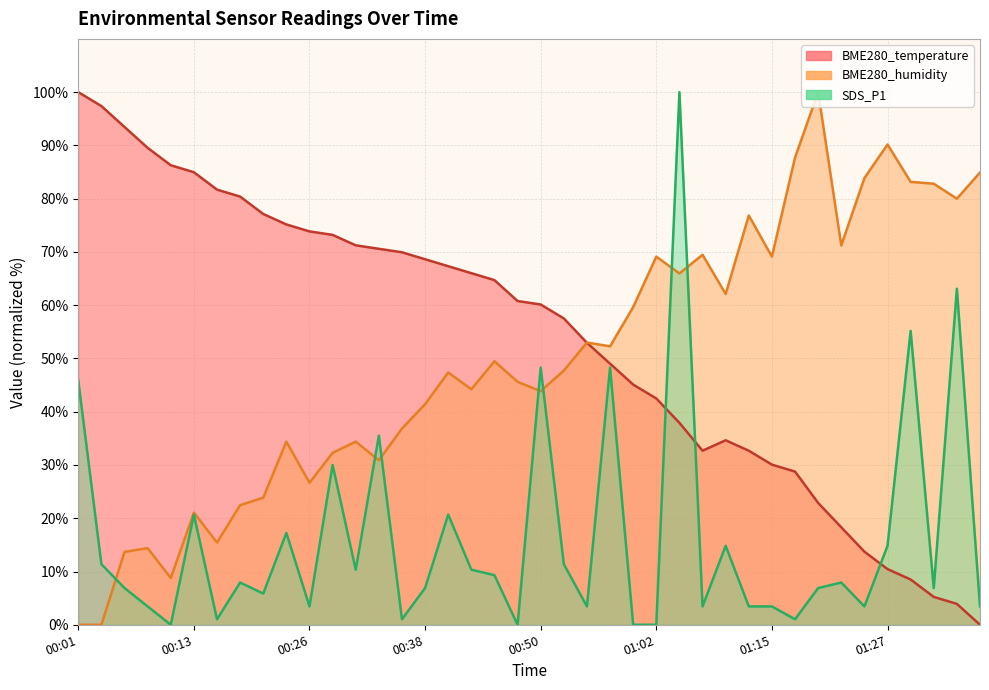

The BME280_temperature series shows 60.8 at 00:47. True or false?

True